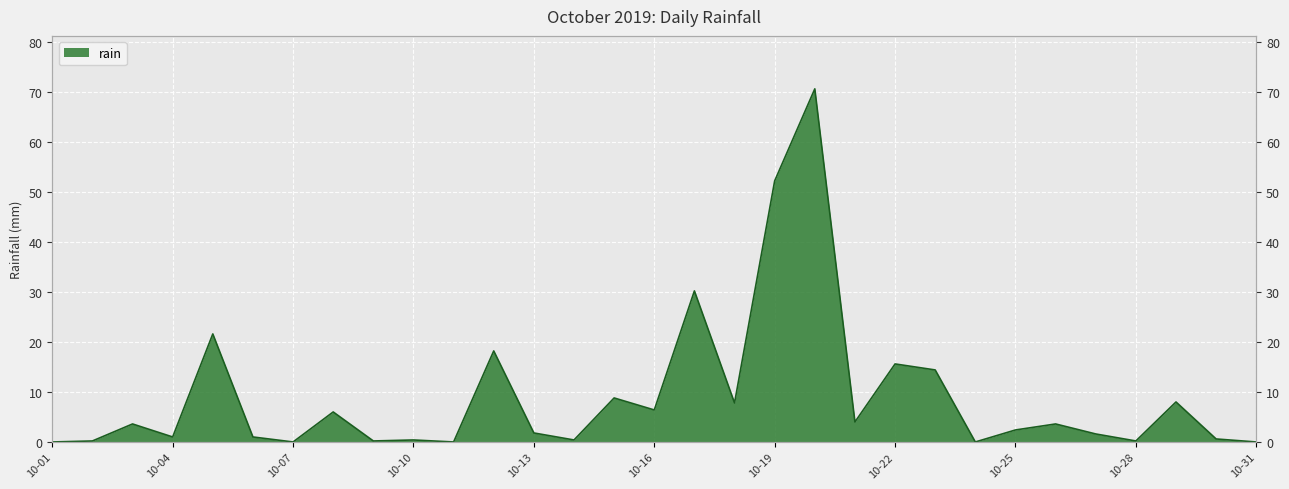

How many distinct data groups are displayed?

1